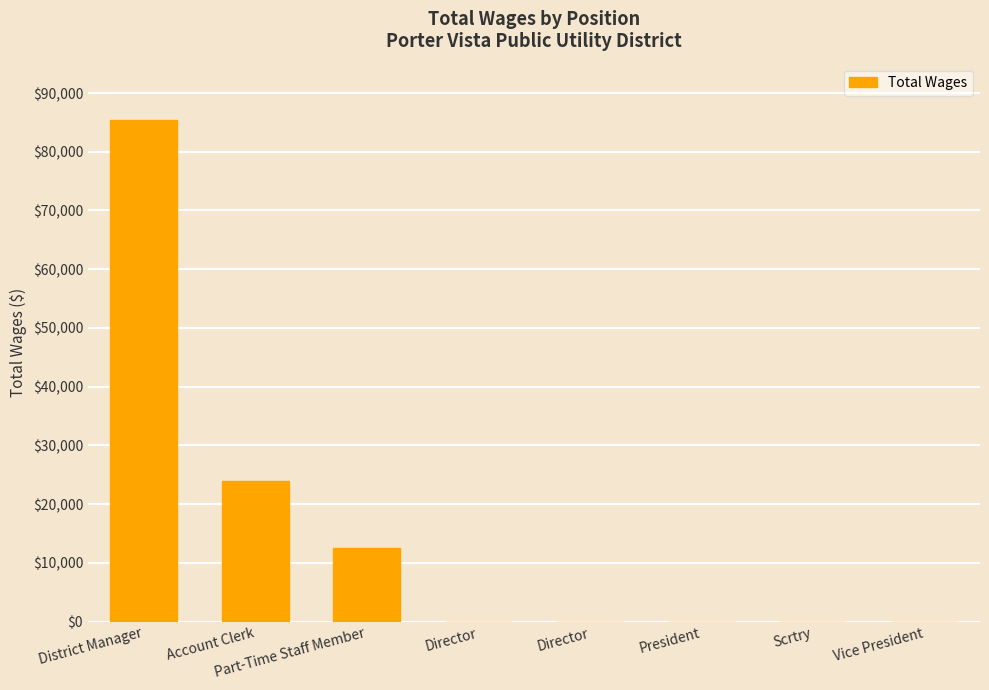

What is the difference between the second highest and second lowest values?

23868